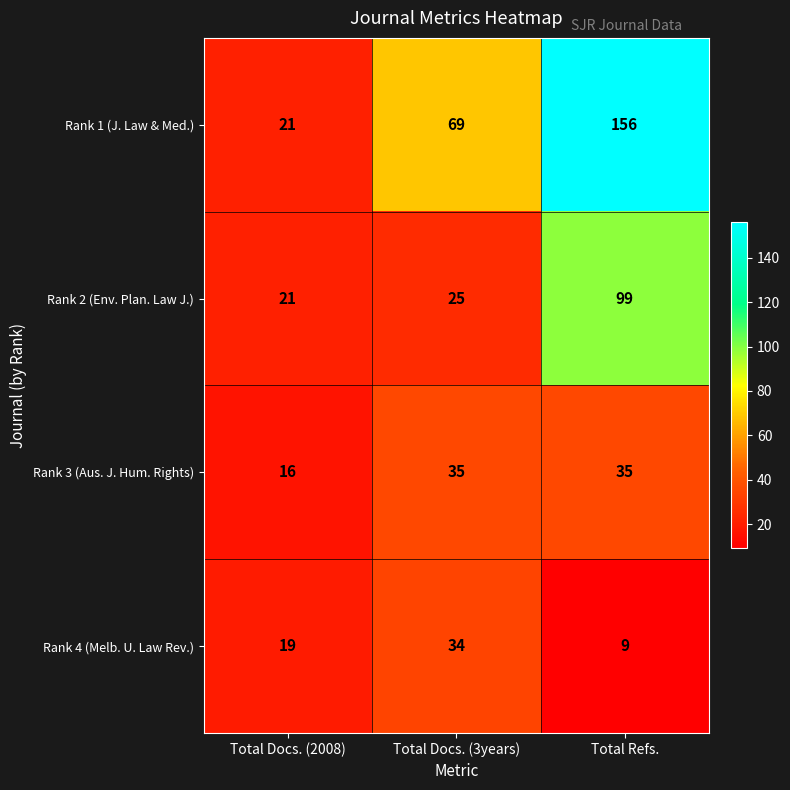

Which category has the highest value across all series?

Total Refs.